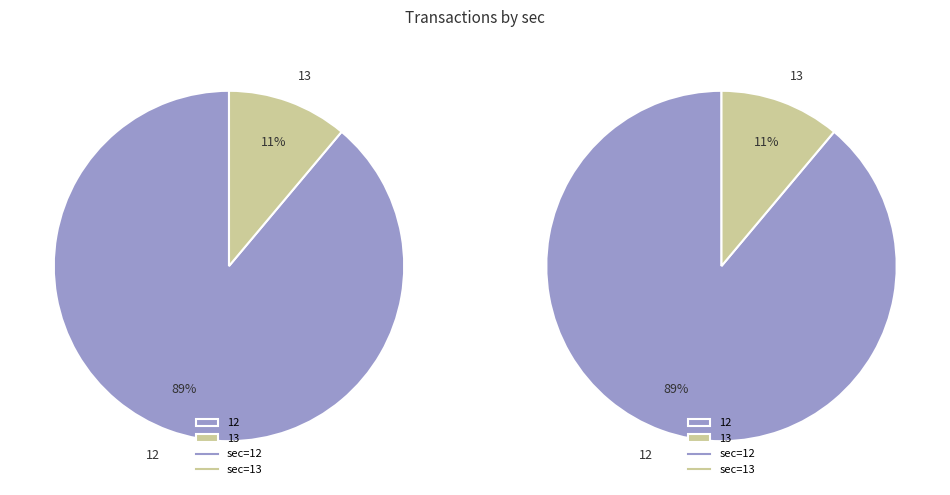

How many slices are in this pie chart?

2